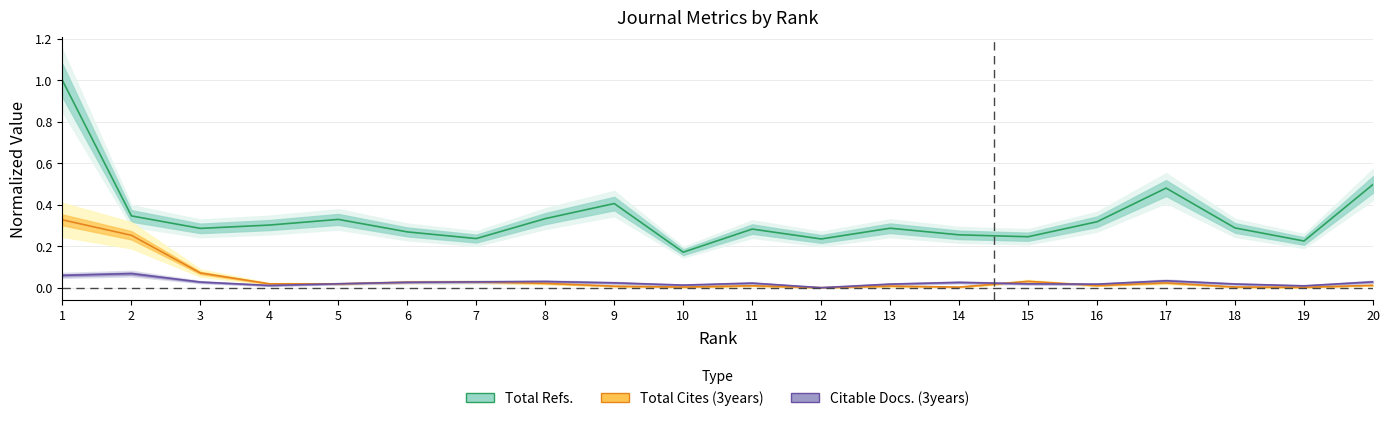

Between 19 and 20, which series saw the biggest shift?

Total Refs.